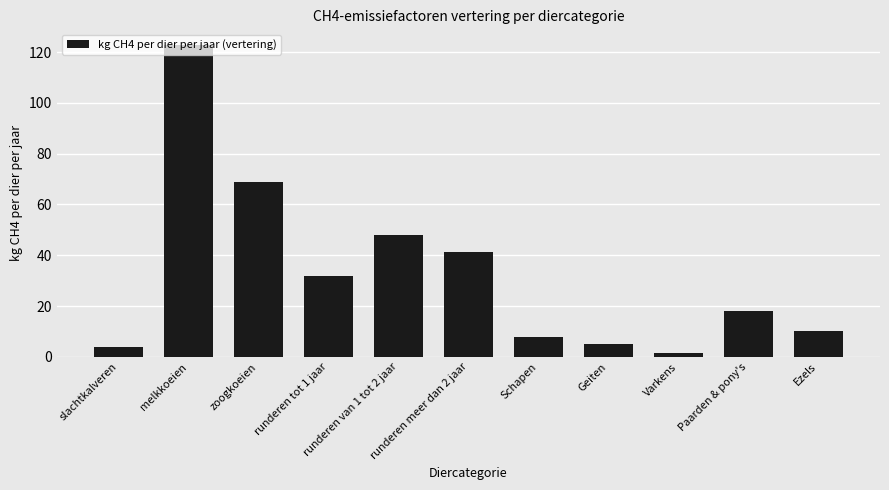

What is the difference between the maximum and second lowest values?

118.7